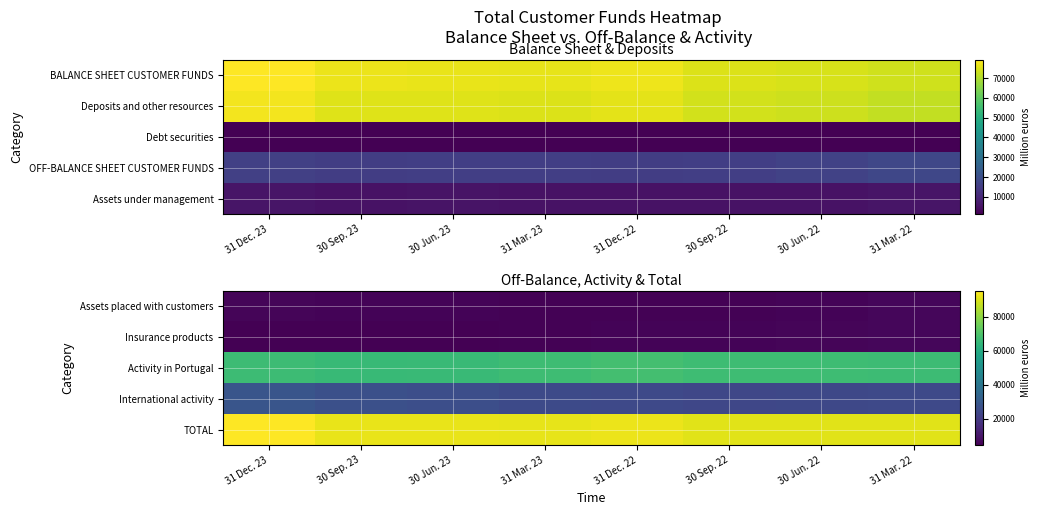

What is the sum of the Activity in Portugal values at 31 Mar. 22 and 30 Jun. 23?

132678